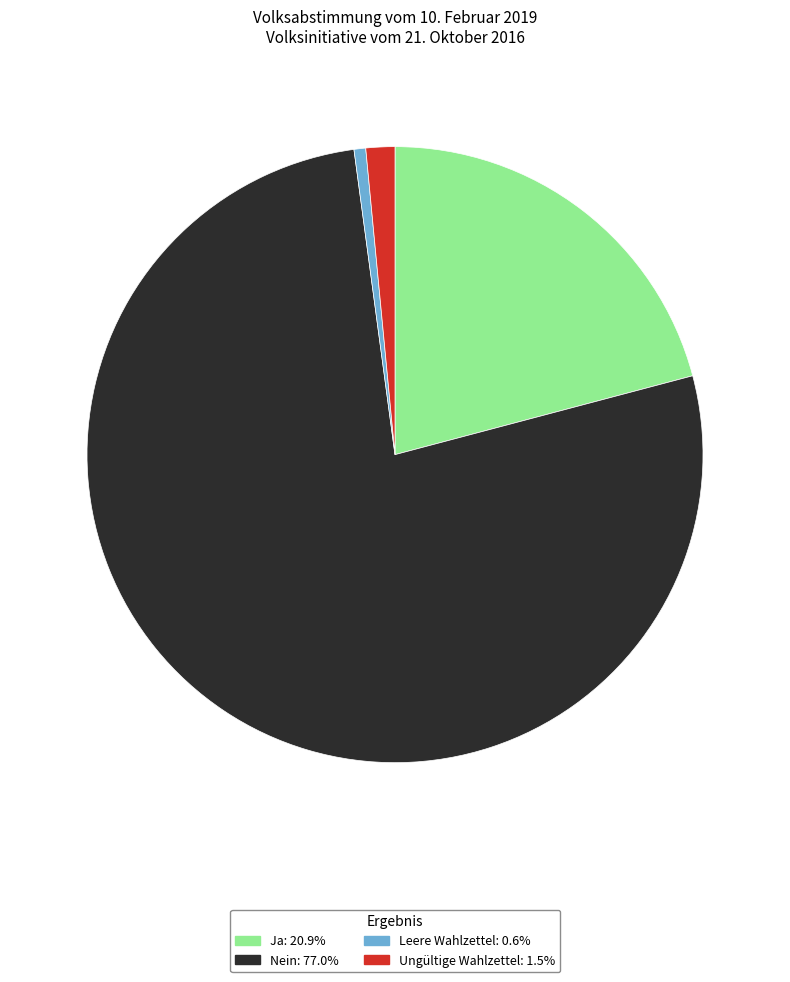

Is it true that Ja is 21% of the pie?

True